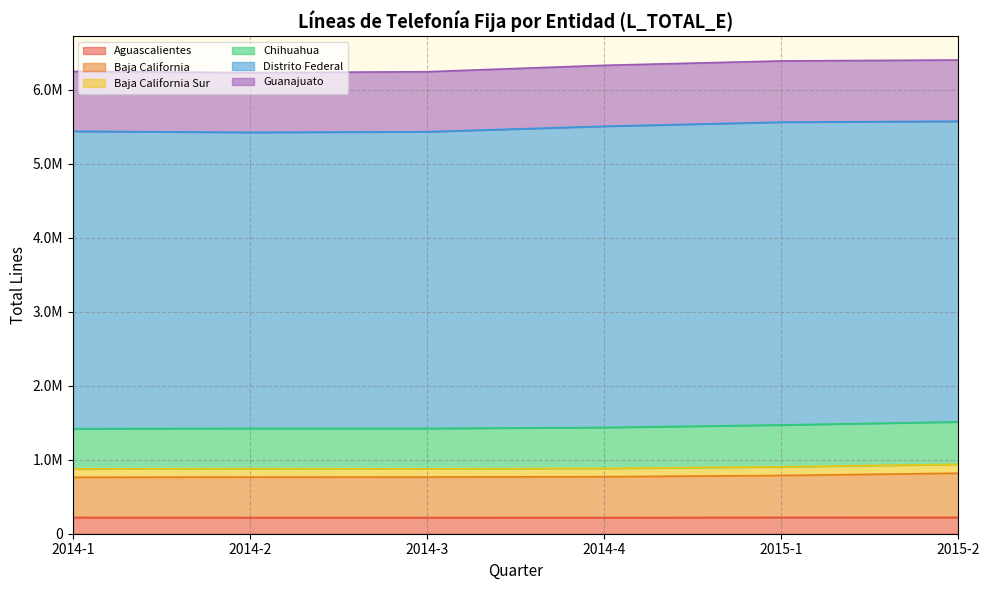

The value of Guanajuato at 2015-1 is 6389683. True or false?

True